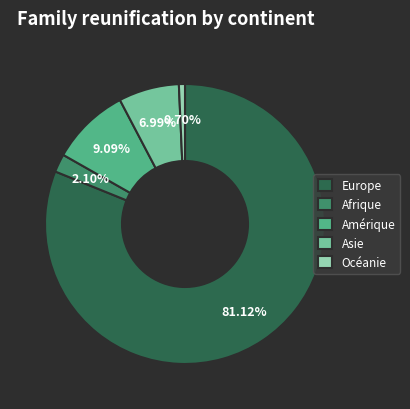

What is the ratio of the value at Amérique to the value at Asie?

1.3